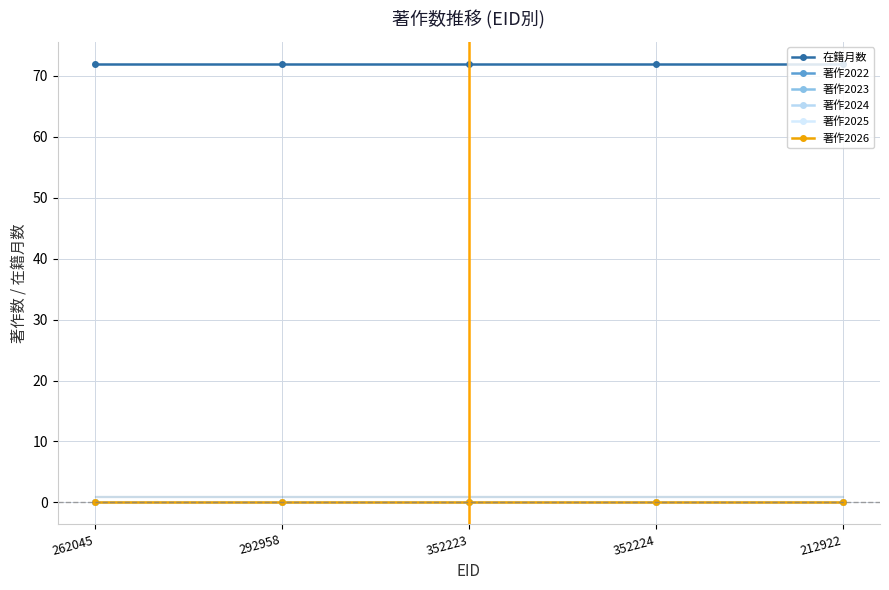

True or false: 著作2025 and 著作2026 cross at least once.

False